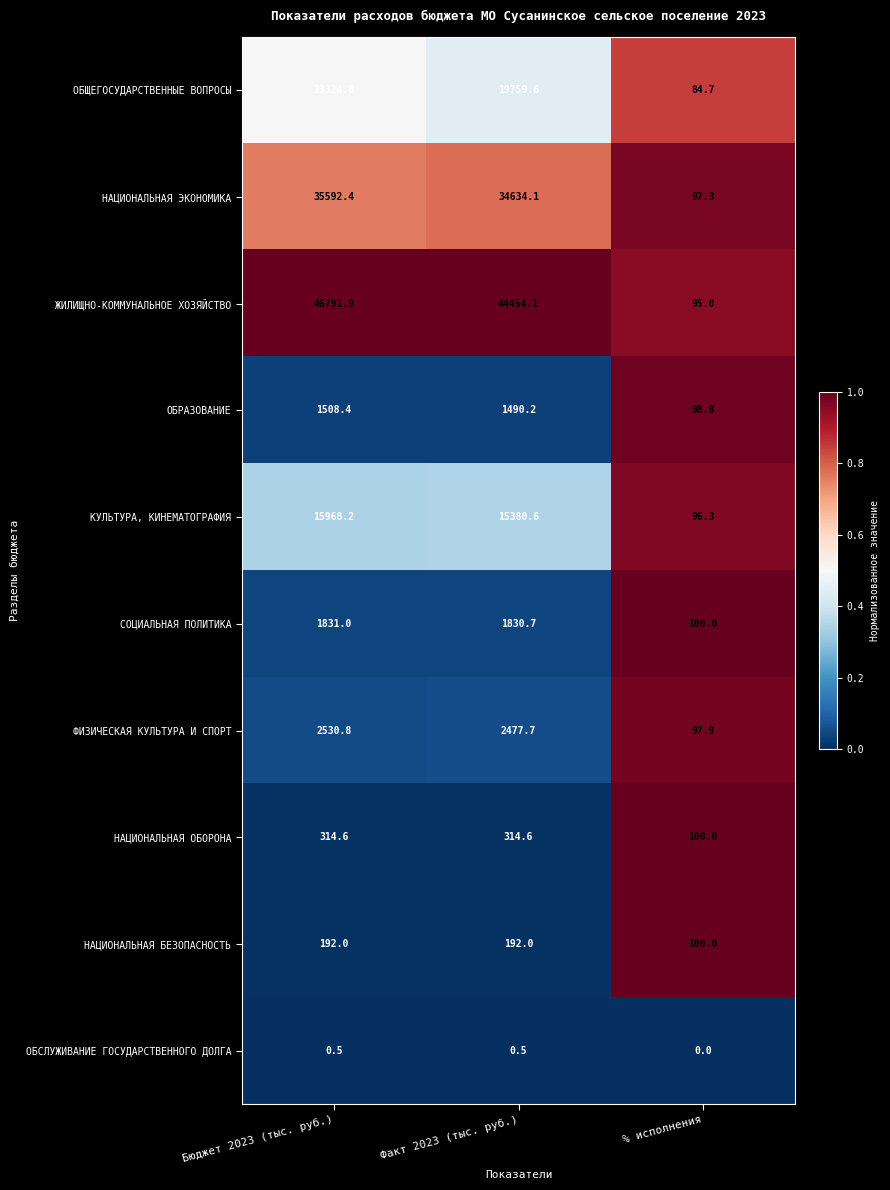

Reading left to right, what are all the values shown in this chart?

ОБЩЕГОСУДАРСТВЕННЫЕ ВОПРОСЫ: Бюджет 2023 (тыс. руб.)=23324.8	Факт 2023 (тыс. руб.)=19759.6	% исполнения=84.7
НАЦИОНАЛЬНАЯ ЭКОНОМИКА: Бюджет 2023 (тыс. руб.)=35592.4	Факт 2023 (тыс. руб.)=34634.1	% исполнения=97.3
ЖИЛИЩНО-КОММУНАЛЬНОЕ ХОЗЯЙСТВО: Бюджет 2023 (тыс. руб.)=46791.9	Факт 2023 (тыс. руб.)=44454.1	% исполнения=95.0
ОБРАЗОВАНИЕ: Бюджет 2023 (тыс. руб.)=1508.4	Факт 2023 (тыс. руб.)=1490.2	% исполнения=98.8
КУЛЬТУРА, КИНЕМАТОГРАФИЯ: Бюджет 2023 (тыс. руб.)=15968.2	Факт 2023 (тыс. руб.)=15380.6	% исполнения=96.3
СОЦИАЛЬНАЯ ПОЛИТИКА: Бюджет 2023 (тыс. руб.)=1831.0	Факт 2023 (тыс. руб.)=1830.7	% исполнения=100.0
ФИЗИЧЕСКАЯ КУЛЬТУРА И СПОРТ: Бюджет 2023 (тыс. руб.)=2530.8	Факт 2023 (тыс. руб.)=2477.7	% исполнения=97.9
НАЦИОНАЛЬНАЯ ОБОРОНА: Бюджет 2023 (тыс. руб.)=314.6	Факт 2023 (тыс. руб.)=314.6	% исполнения=100.0
НАЦИОНАЛЬНАЯ БЕЗОПАСНОСТЬ: Бюджет 2023 (тыс. руб.)=192.0	Факт 2023 (тыс. руб.)=192.0	% исполнения=100.0
ОБСЛУЖИВАНИЕ ГОСУДАРСТВЕННОГО ДОЛГА: Бюджет 2023 (тыс. руб.)=0.5	Факт 2023 (тыс. руб.)=0.5	% исполнения=0.0